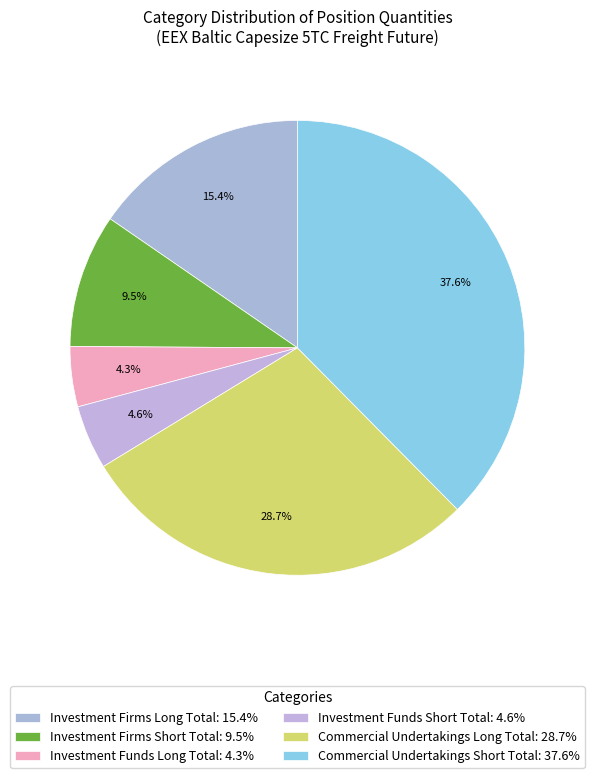

To the nearest percent, what is the average slice percentage?

17%